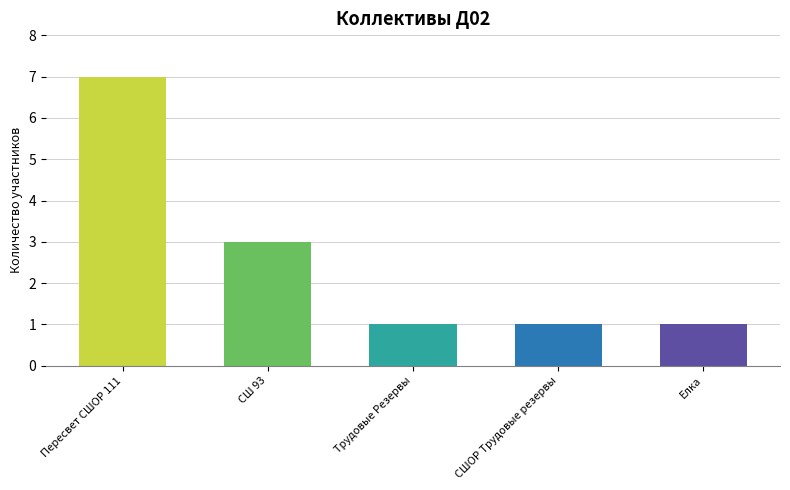

How many series are shown in this chart?

1